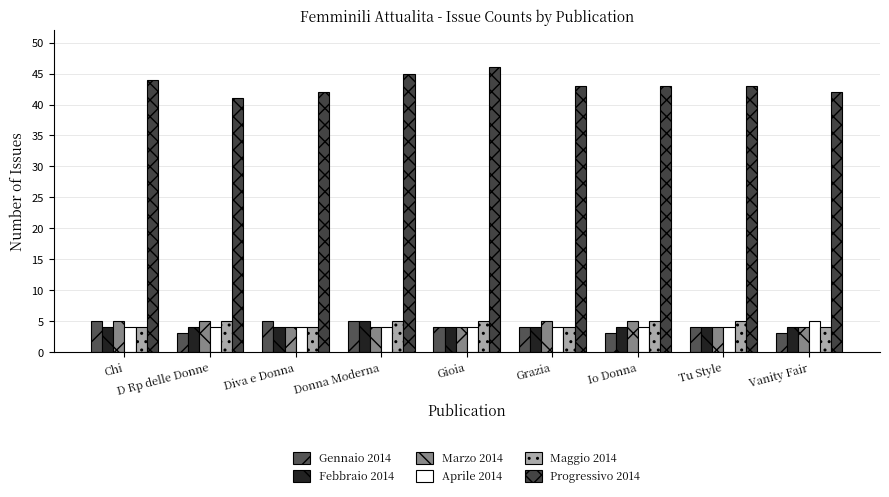

How many distinct data groups are displayed?

6